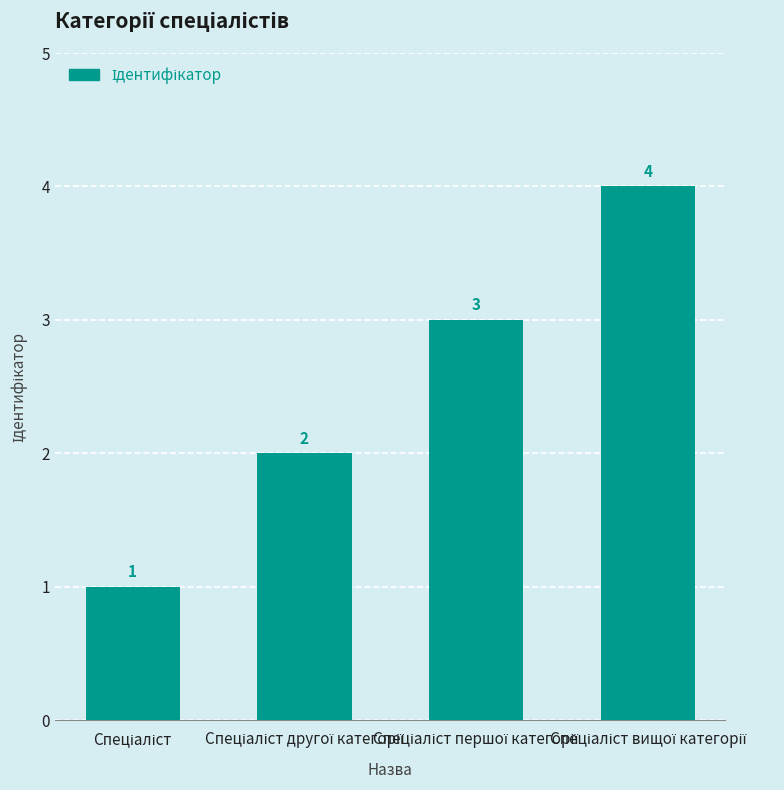

What is the greatest value displayed?

4